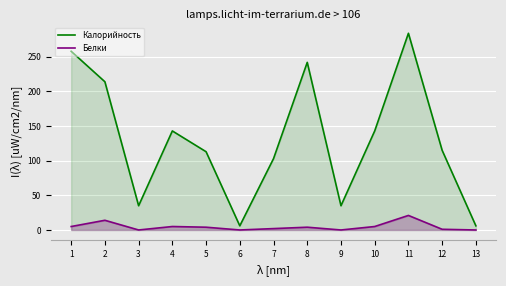

What is the difference between the second highest and second lowest values in the Белки series?

14